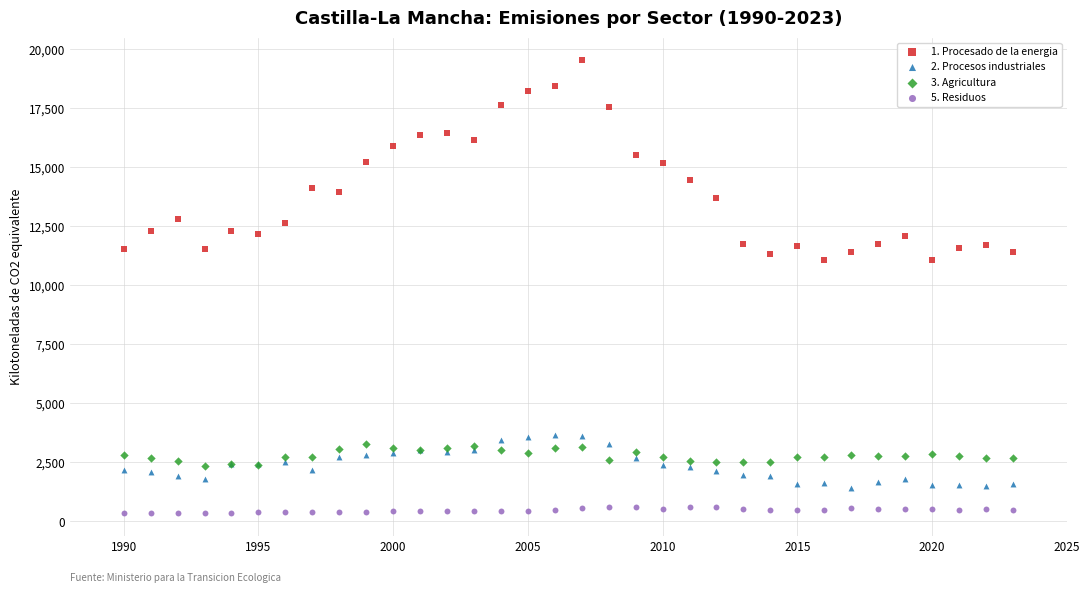

Which series contains the highest Y value?

1. Procesado de la energia